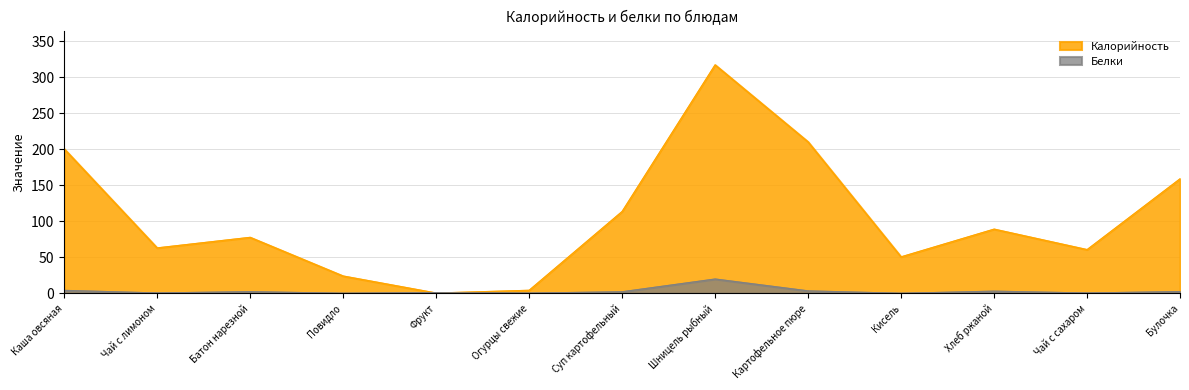

Is the value of Белки at Фрукт greater than the value of Калорийность at Чай с сахаром?

No